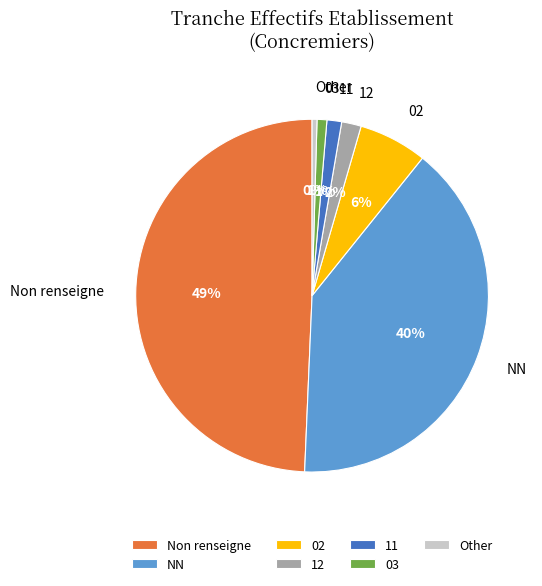

Count the number of slices in the pie.

7